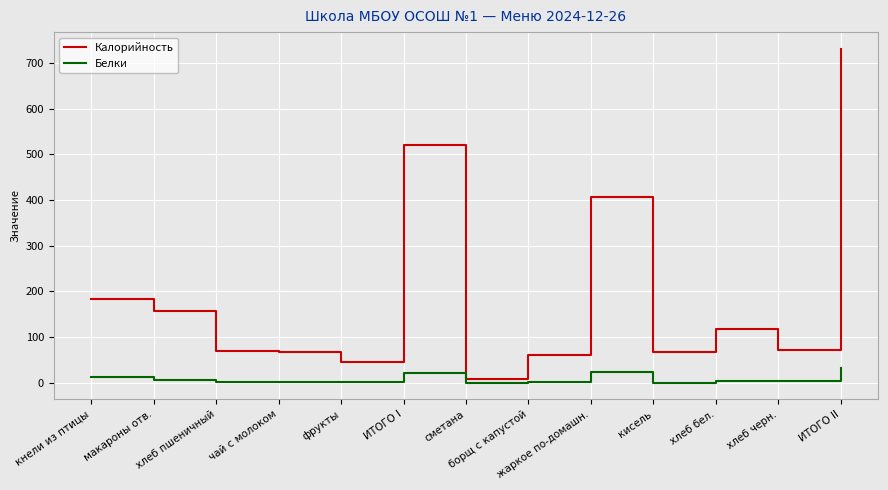

How many lines are shown in the chart?

2